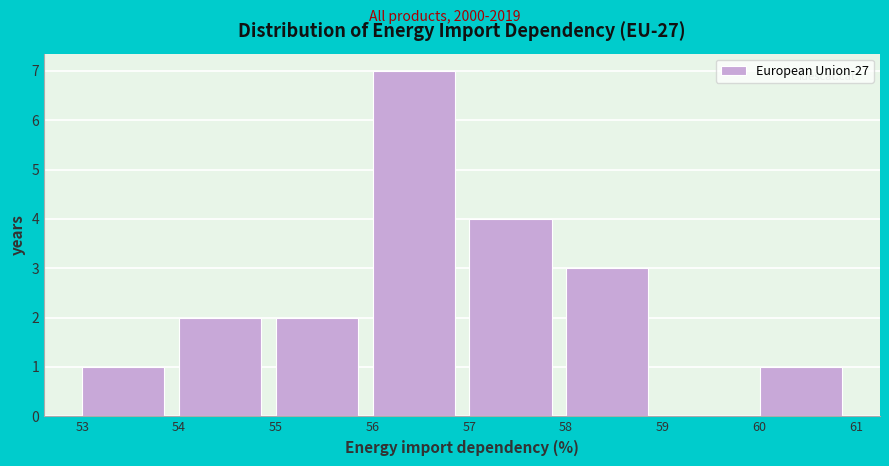

Reading left to right, transcribe this chart: for each bar, give the range it covers on the x-axis and its height. The values are not printed on the chart, so give them approximately, as read against the axis.

53 to 54: 1
54 to 55: 2
55 to 56: 2
56 to 57: 7
57 to 58: 4
58 to 59: 3
59 to 60: 0
60 to 61: 1